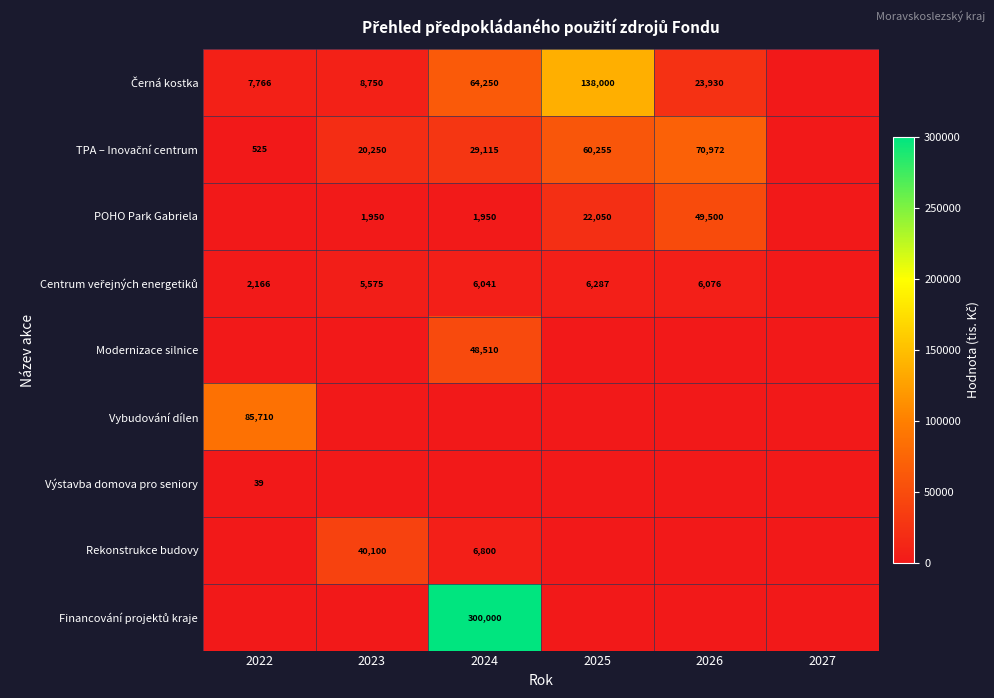

The value of Modernizace silnice at 2024 is 24102. True or false?

False